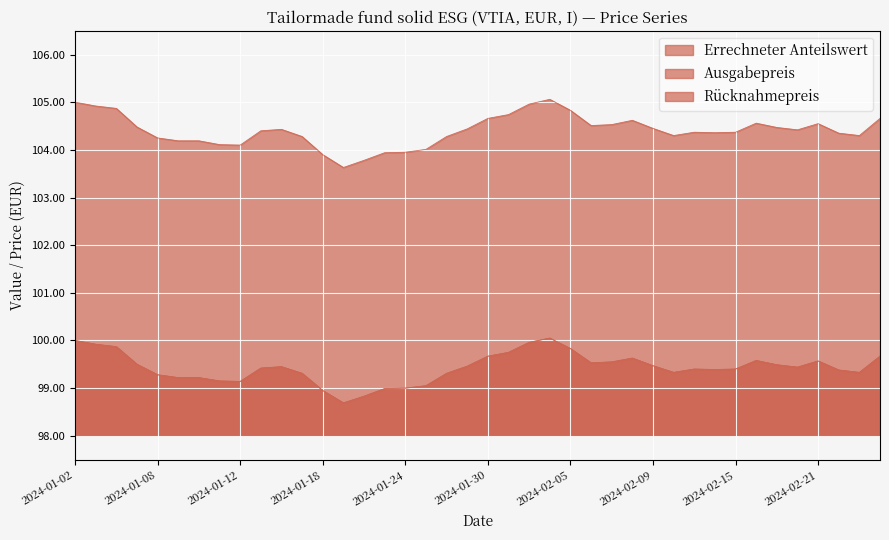

What is the highest value of the Errechneter Anteilswert series?

100.0